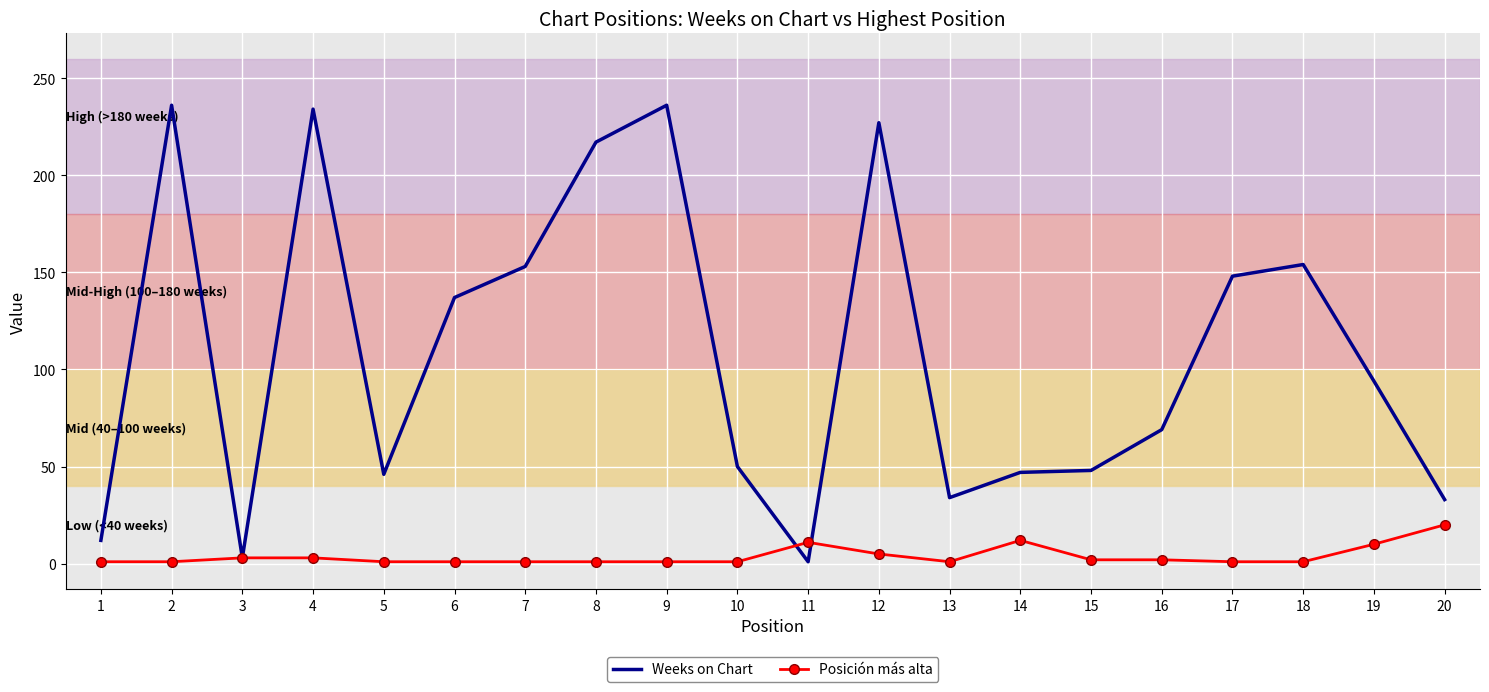

The value of Weeks on Chart at 10 is 50. True or false?

True